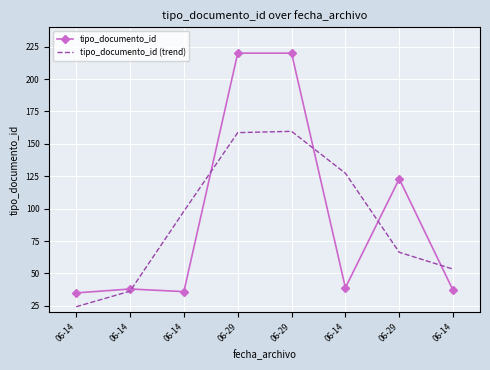

How many interior local peaks does the tipo_documento_id series have?

2